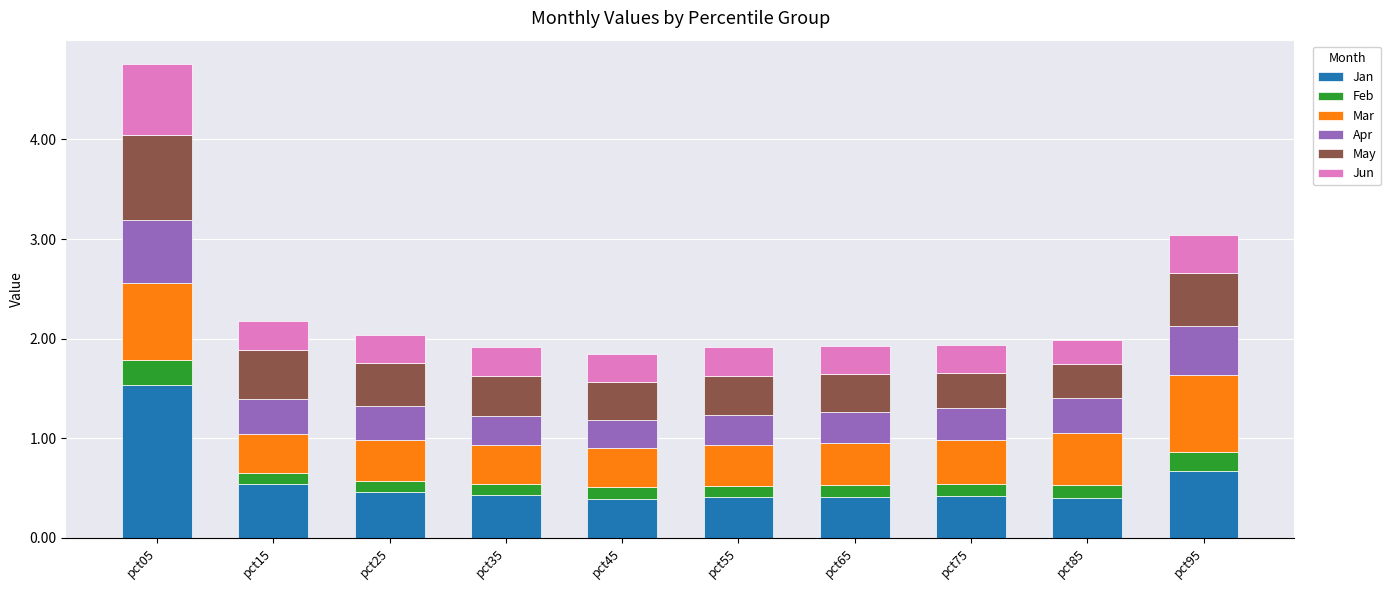

How many Jan values are between 0 and 1?

9